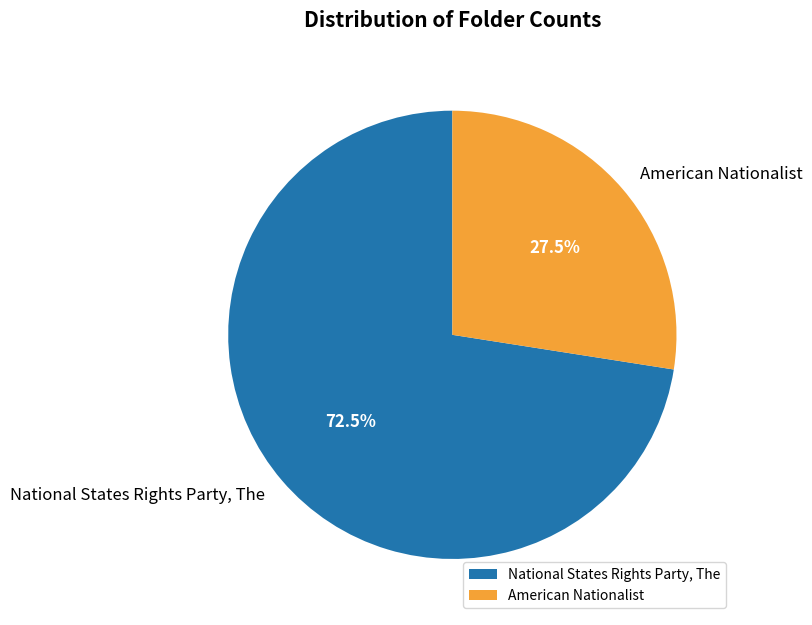

Does American Nationalist account for over 50% of the chart?

No